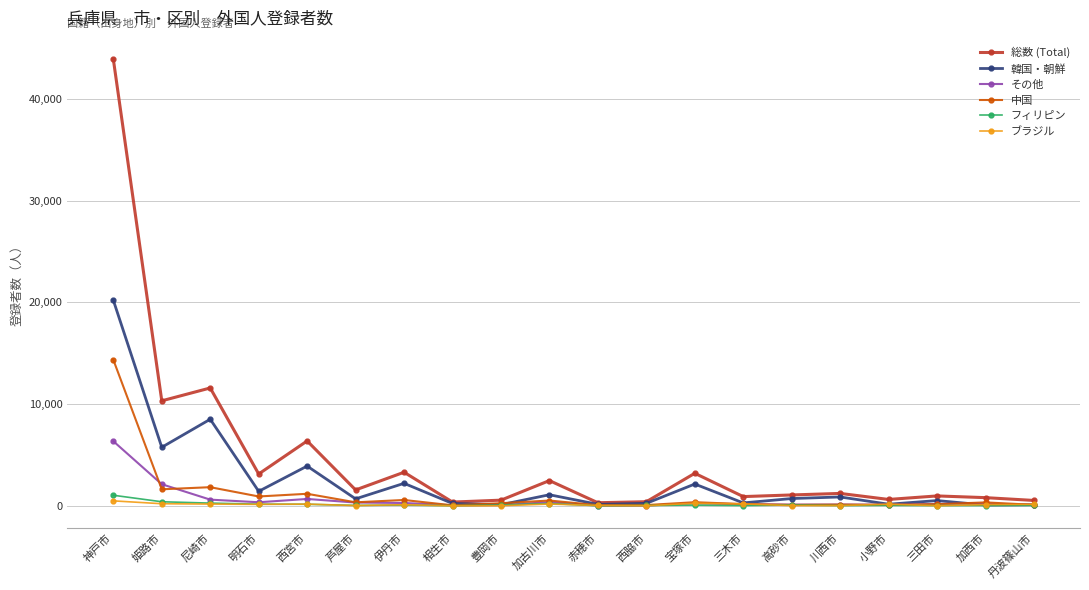

Which series has the largest range (max minus min)?

総数 (Total)